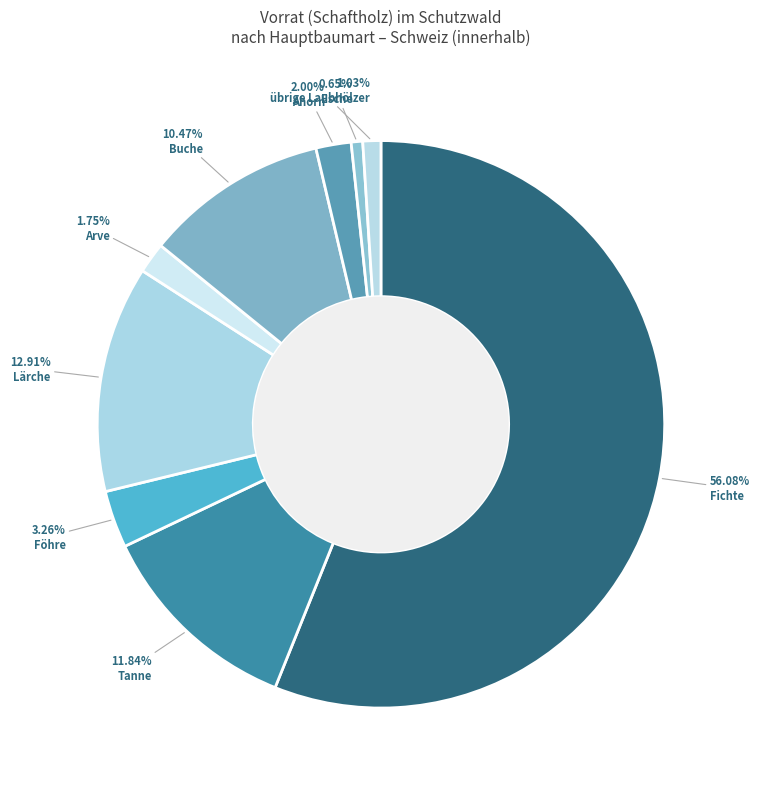

Count the number of slices in the pie.

9